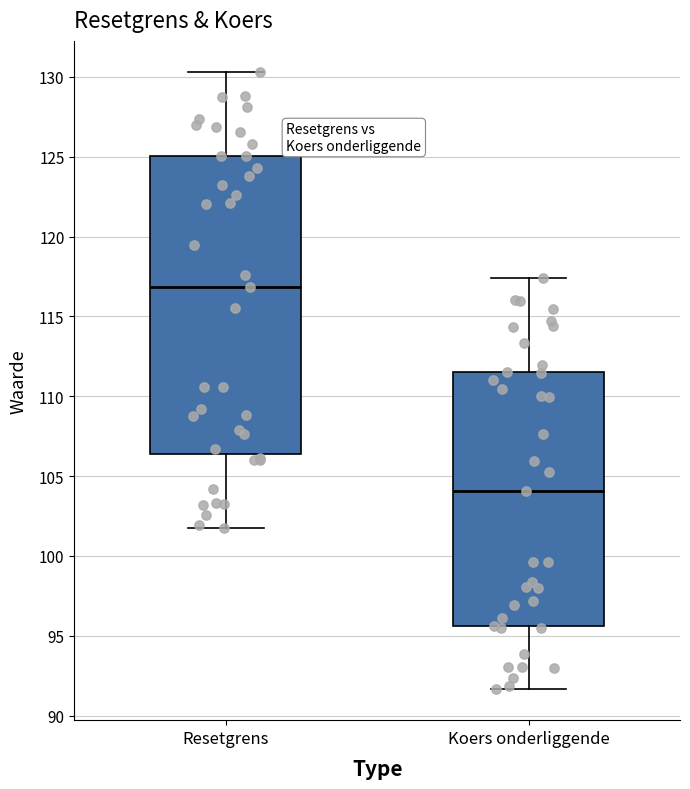

Where does the upper whisker of the box for Resetgrens end on the y-axis? The values are not printed on the chart, so give them approximately, as read against the axis.

130.5